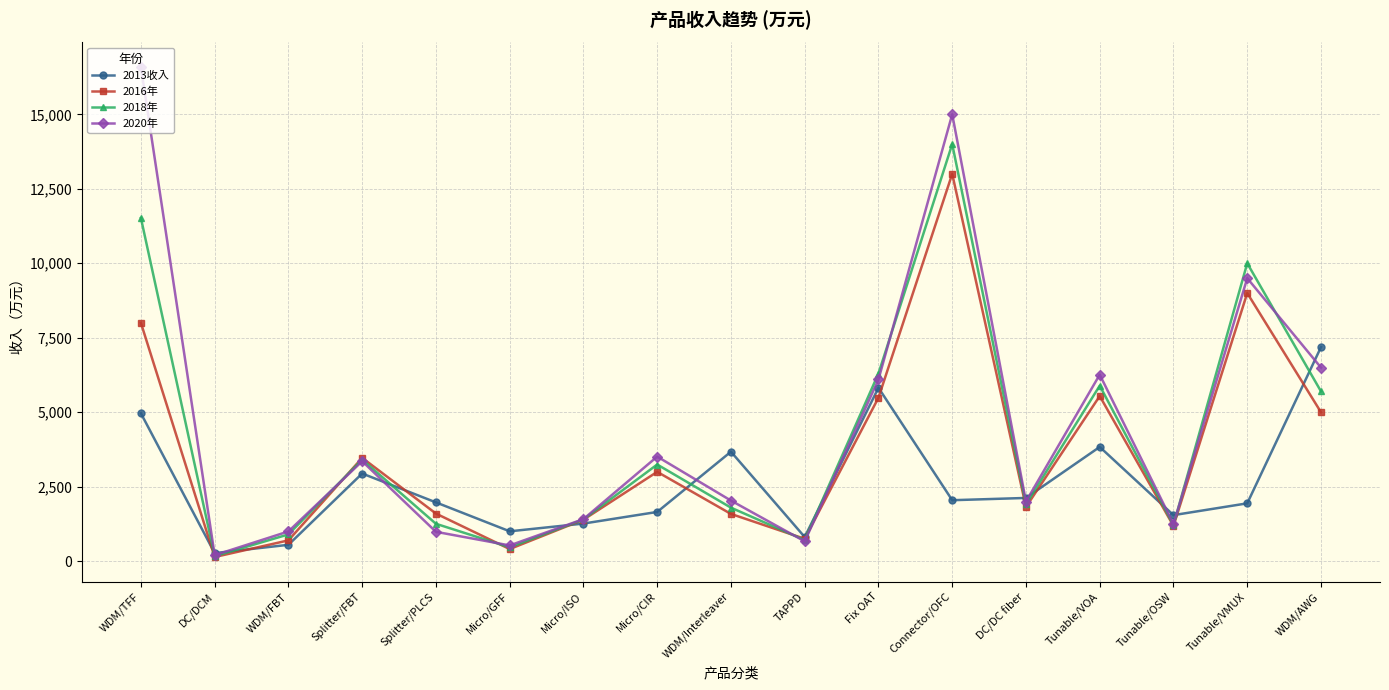

At which label does 2016年 first exceed 1821?

WDM/TFF